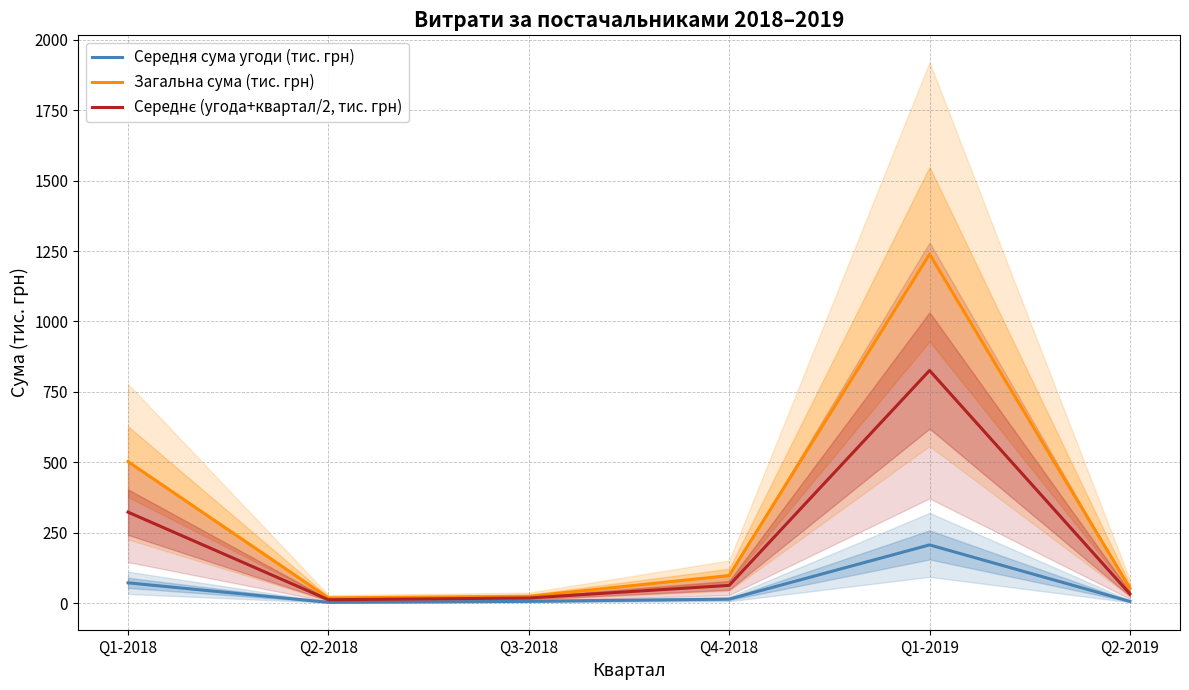

What is the value of the Середня сума угоди (тис. грн) point at the 3rd from the left?

6.0